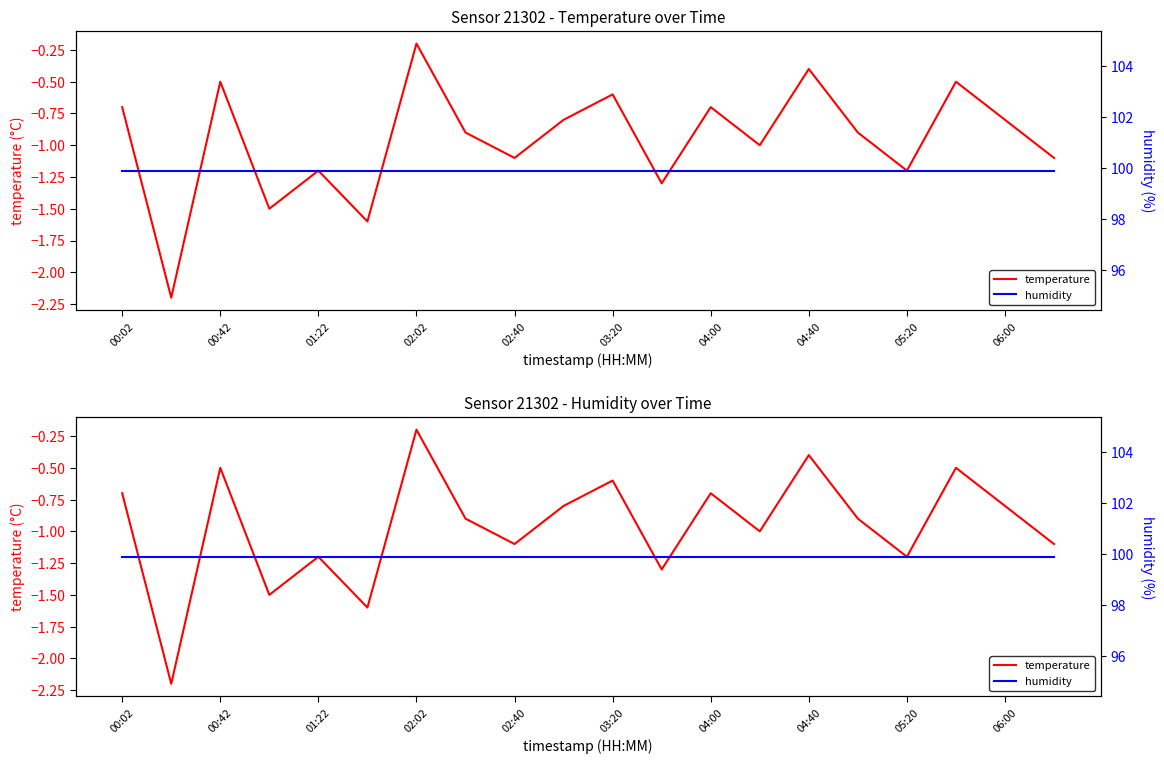

How many lines are shown in the chart?

2